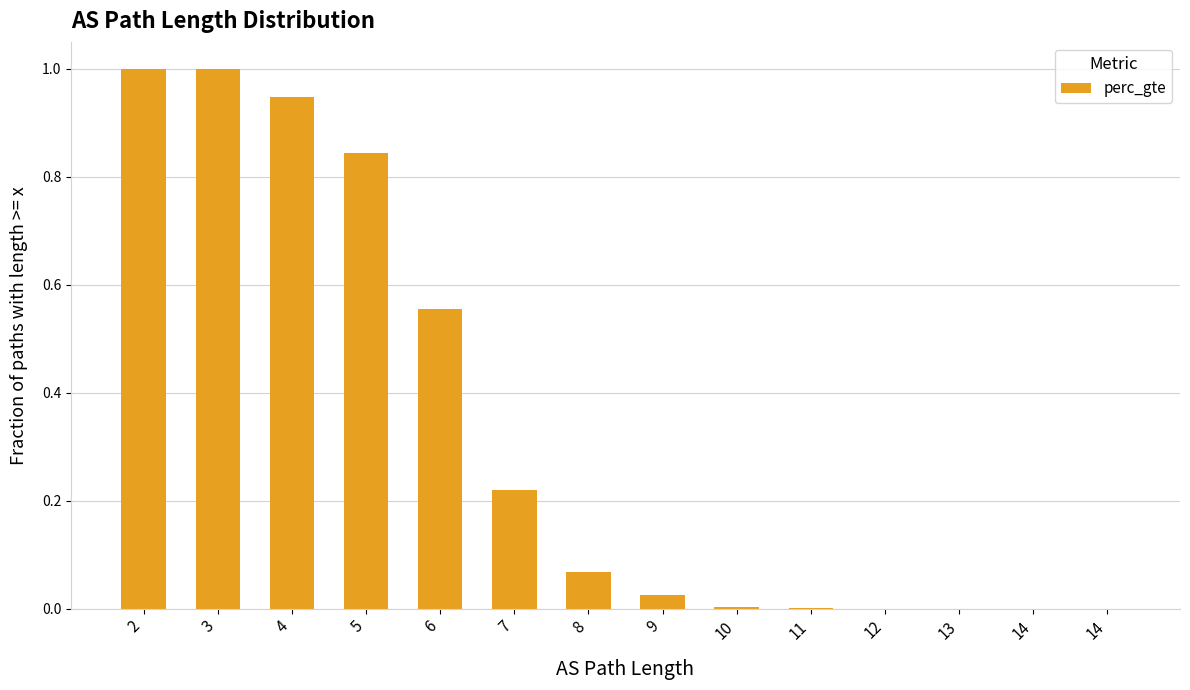

Are the bars horizontal?

No